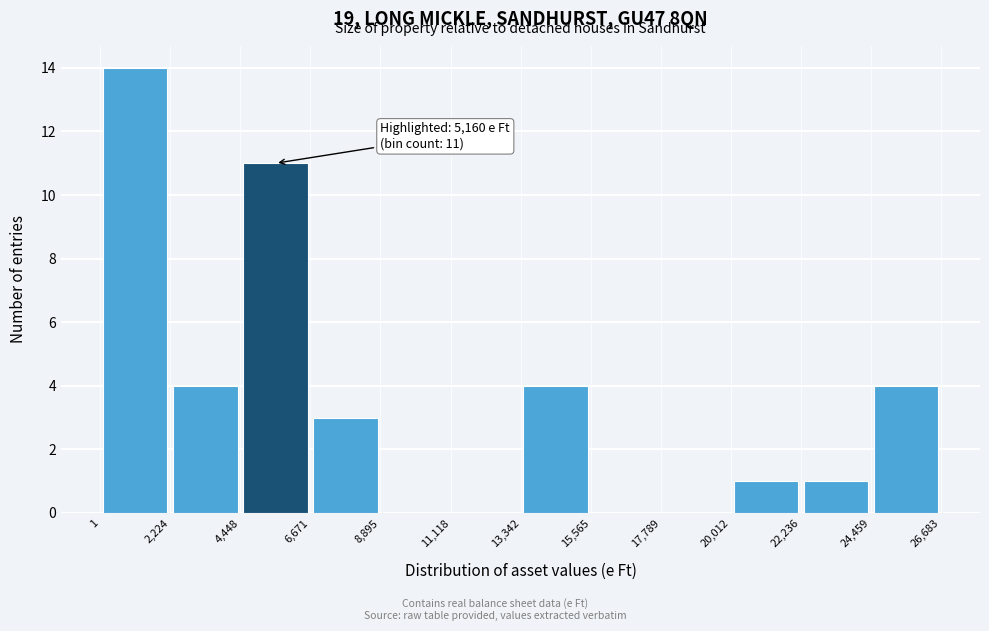

Which range on the x-axis has the tallest bar?

1 to 2,224